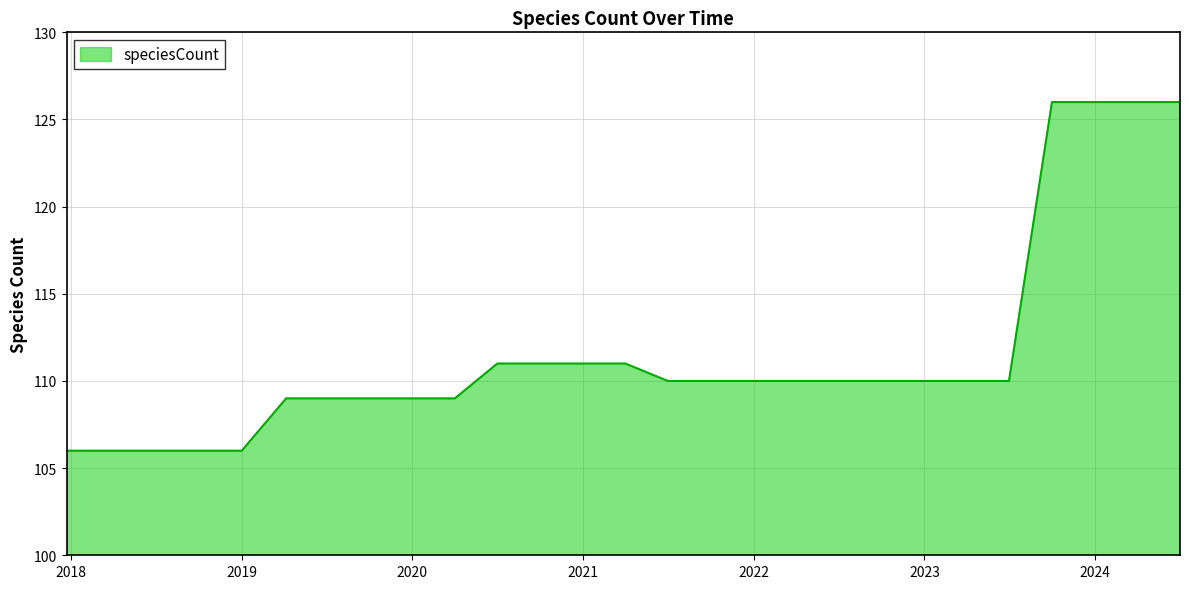

What is the difference between the maximum and minimum values?

20